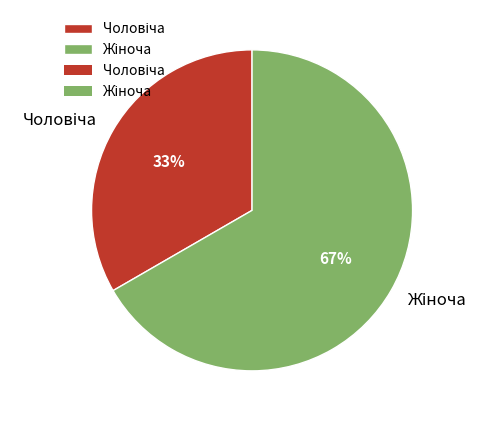

Does any single category account for the majority?

Yes